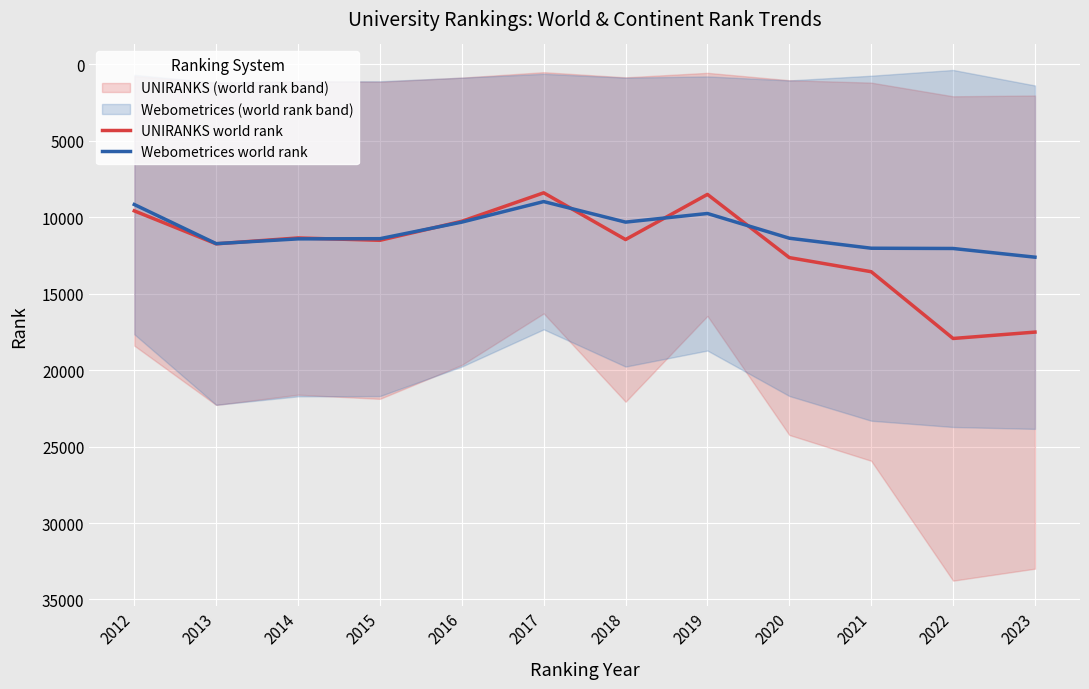

How many series are shown in this chart?

2